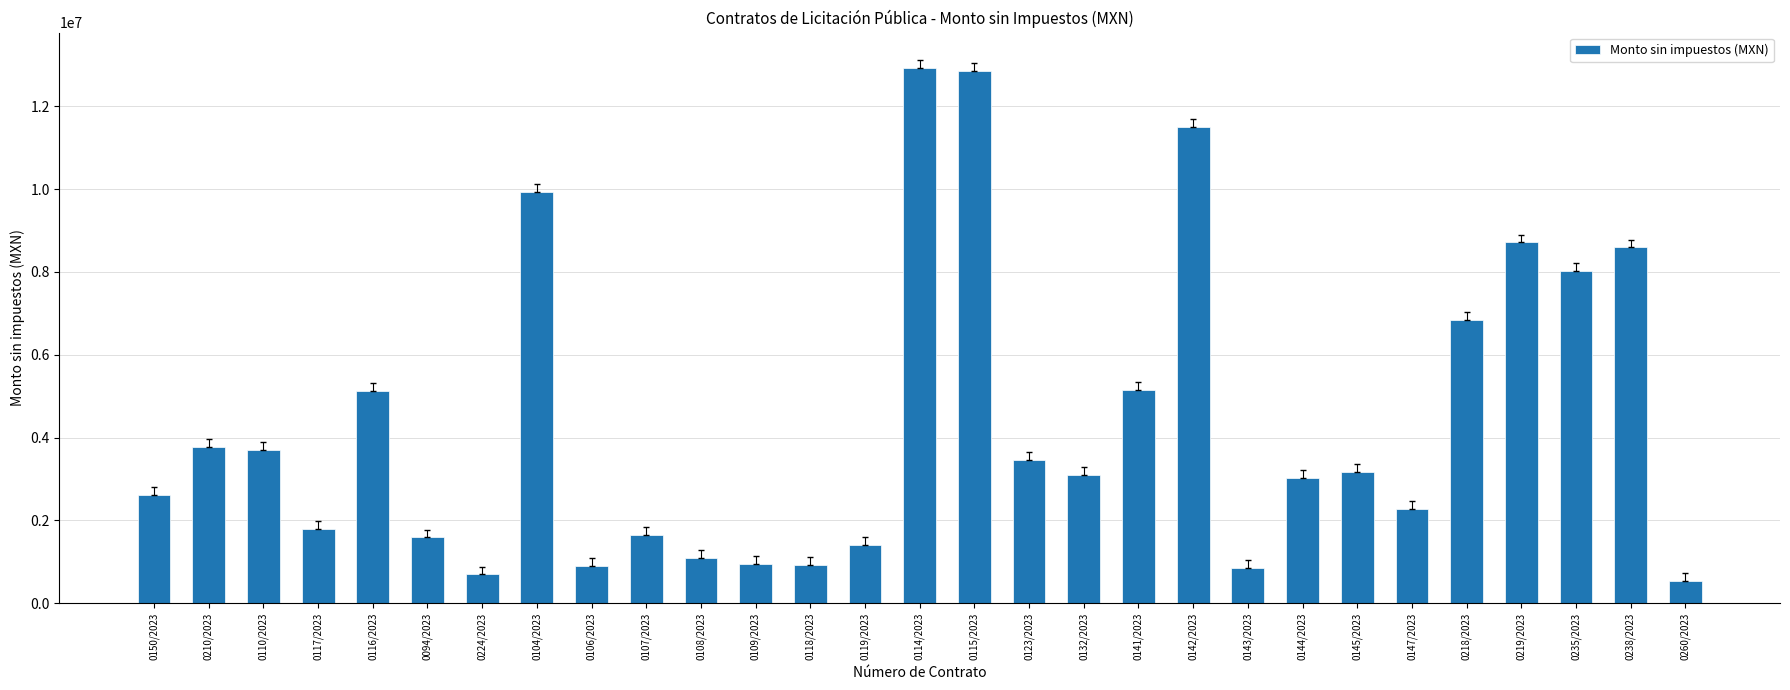

Where is the data nearest to the value 6738876?

0218/2023